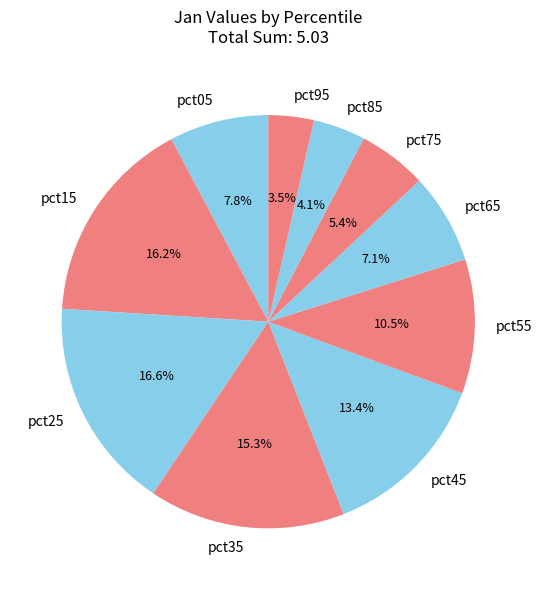

To the nearest percent, what percentage of the pie is pct15?

16%